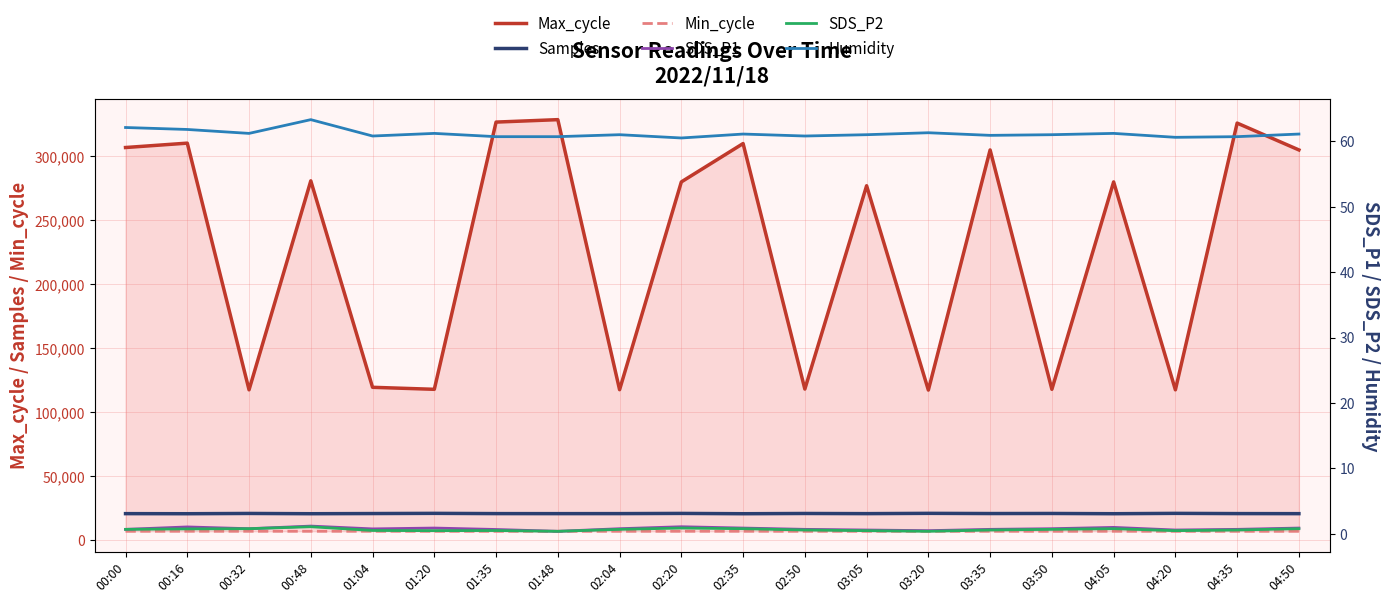

Count the SDS_P2 values in the range 0 to 1.

19